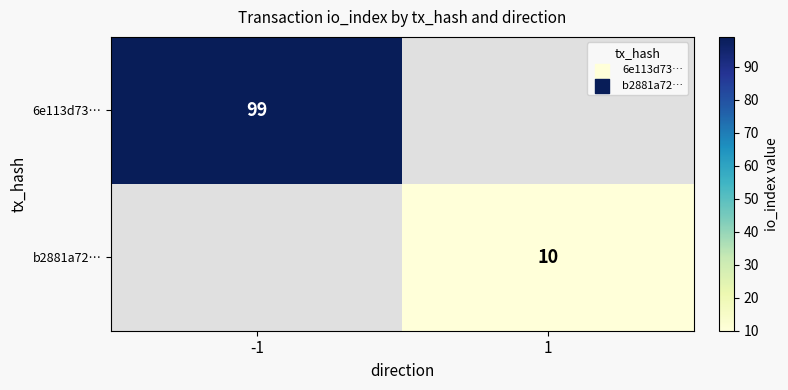

Is it true that b2881a72… equals 10 at 1?

True